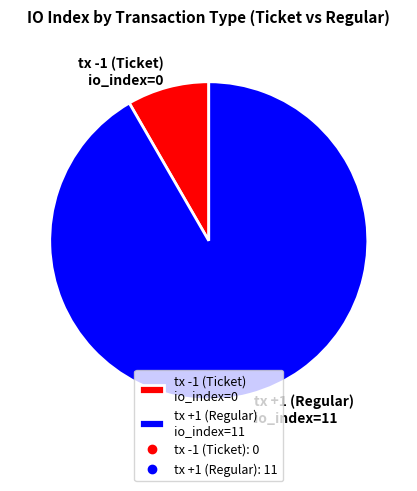

Rank the categories by value from lowest to highest.

tx -1 (Ticket), tx +1 (Regular)